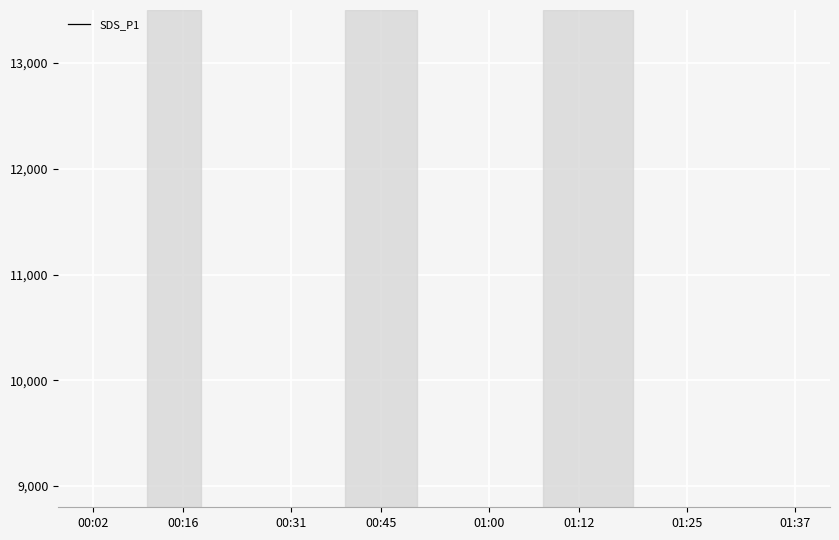

How many data points are above 16800?

19